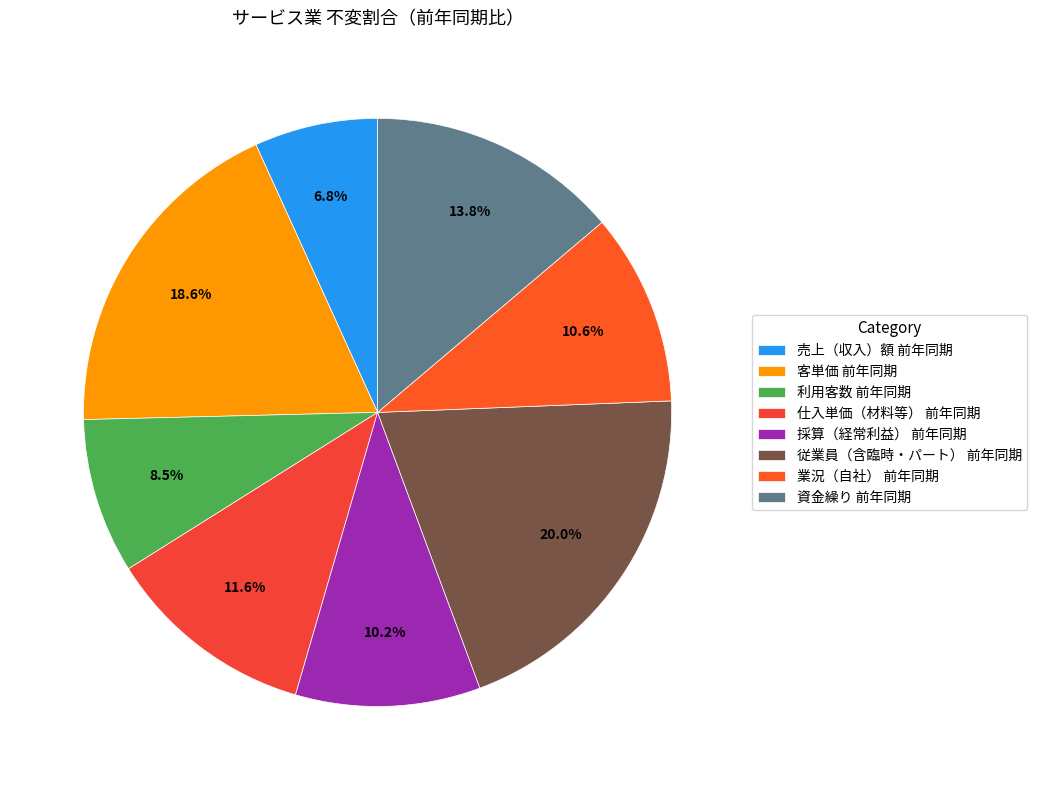

To the nearest percent, what percentage of the pie is 採算（経常利益） 前年同期?

10%